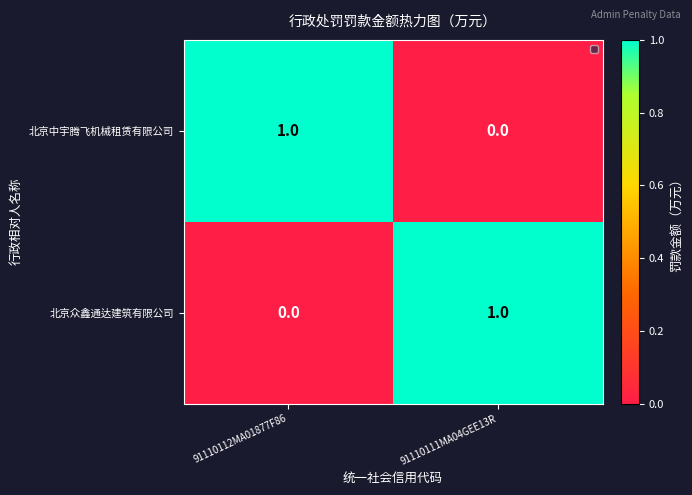

What is the difference between the highest and lowest values at 91110111MA04GEE13R?

1